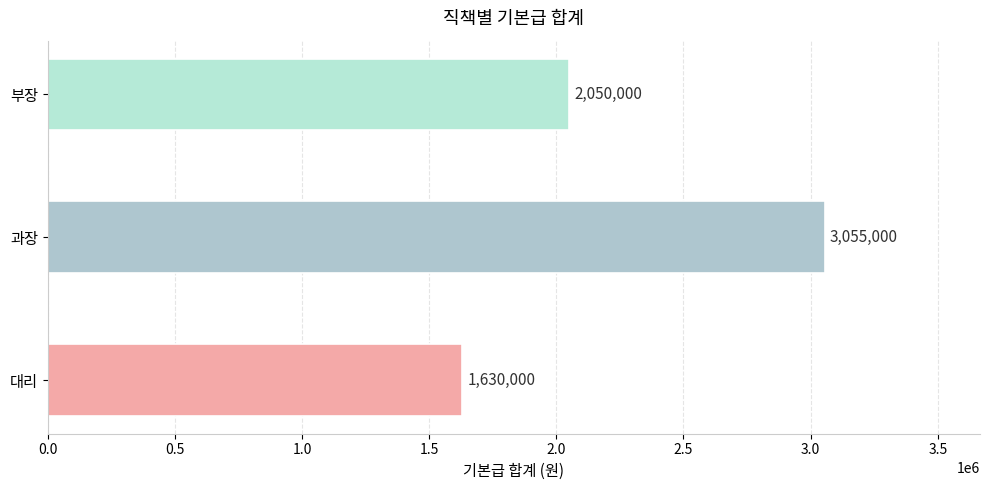

Rank the categories by value from highest to lowest.

과장, 부장, 대리